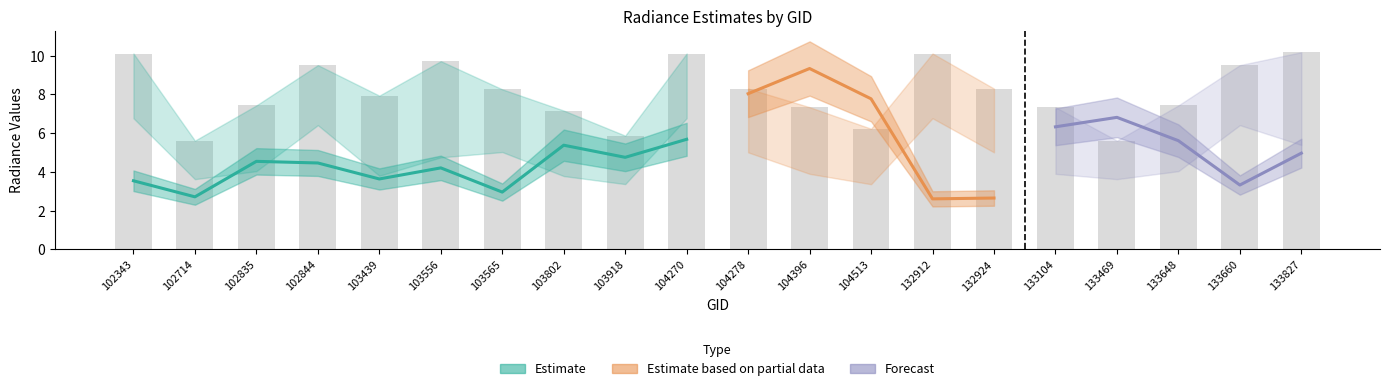

What is the maximum value shown in the chart?

10.2